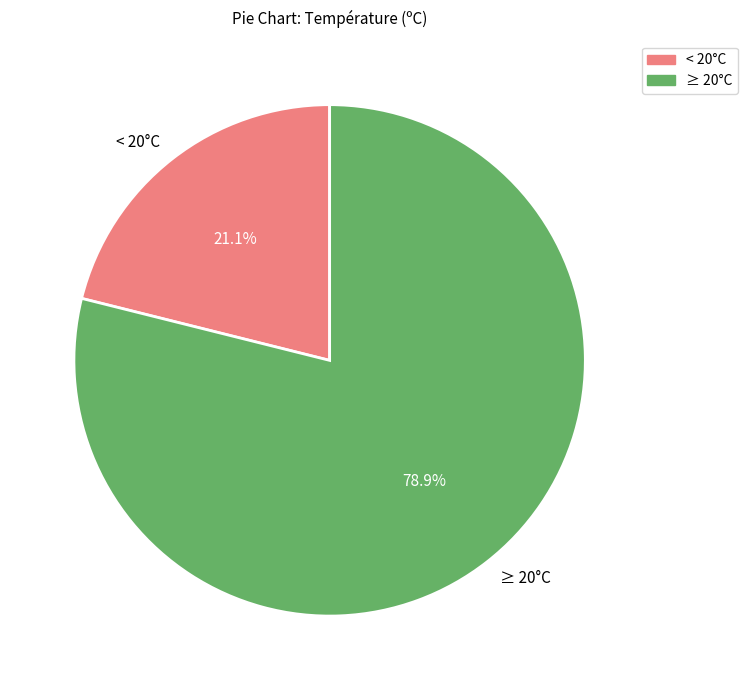

What is the ratio of the value at ≥ 20°C to the value at < 20°C?

3.7